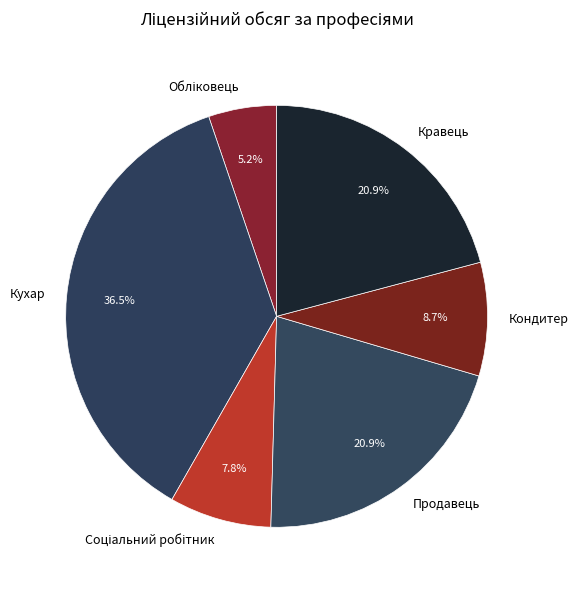

What portion of the pie excludes Кондитер?

91.3%